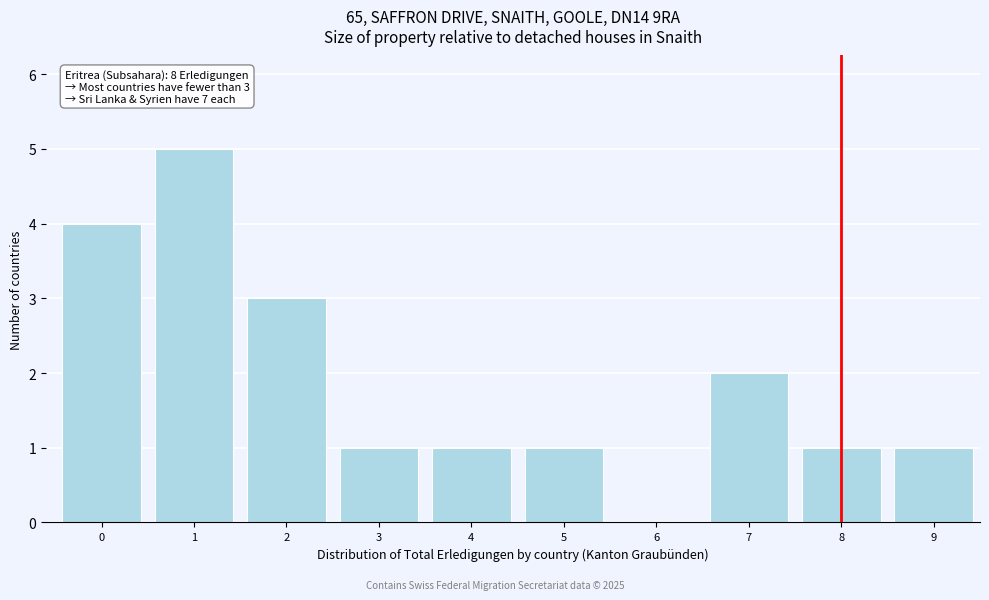

Reading left to right, list all the values displayed in this chart.

0=4	1=5	2=3	3=1	4=1	5=1	6=0	7=2	8=1	9=1